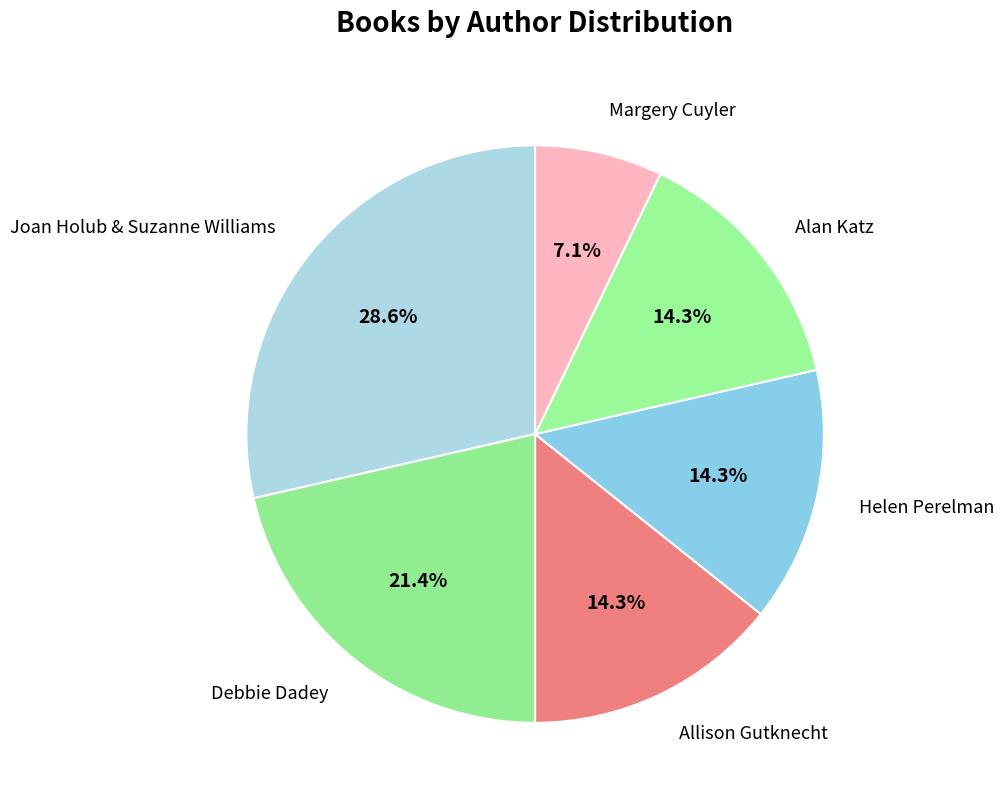

Which category has the smallest portion of the pie?

Margery Cuyler